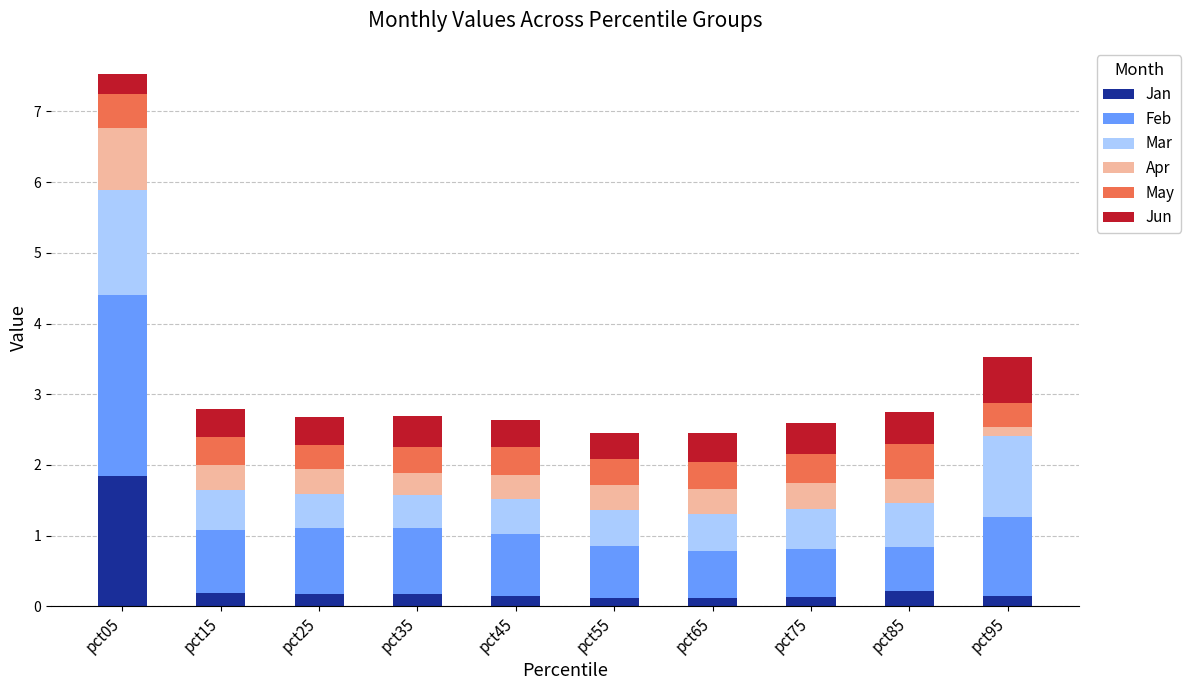

What is the difference between the maximum and second lowest values in the Jan series?

1.7